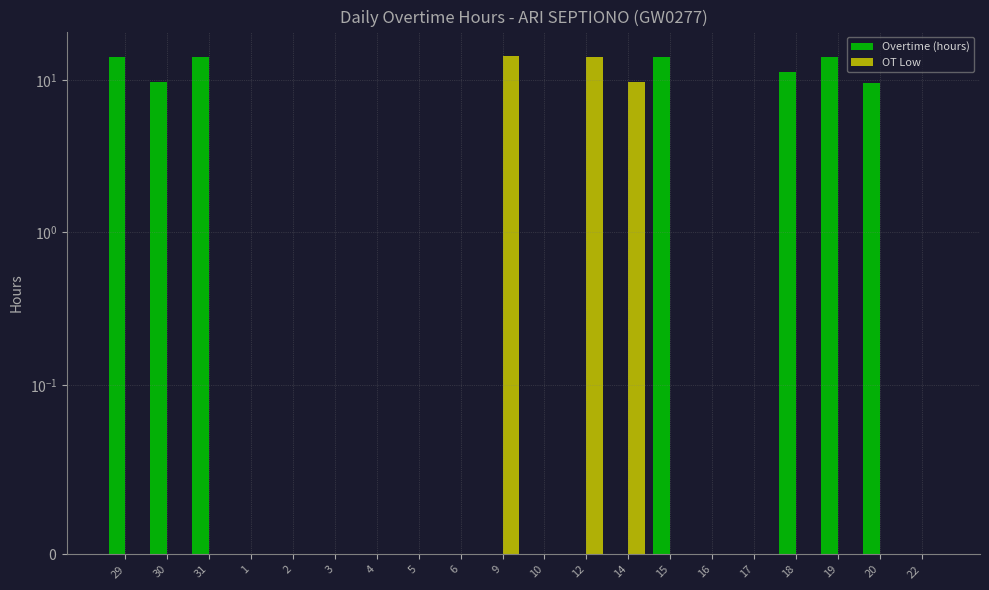

What is the label of the 11th bar from the right?

9